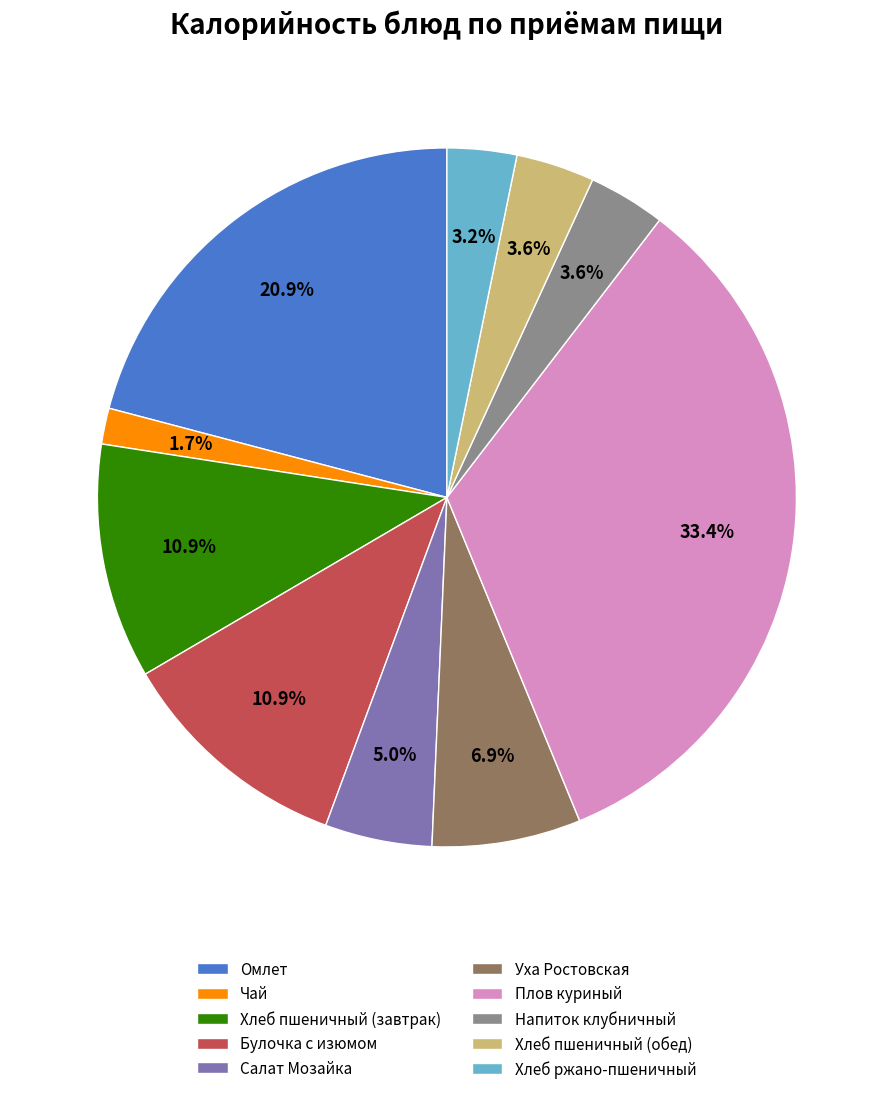

What percentage is the Уха Ростовская slice, to the nearest percent?

7%